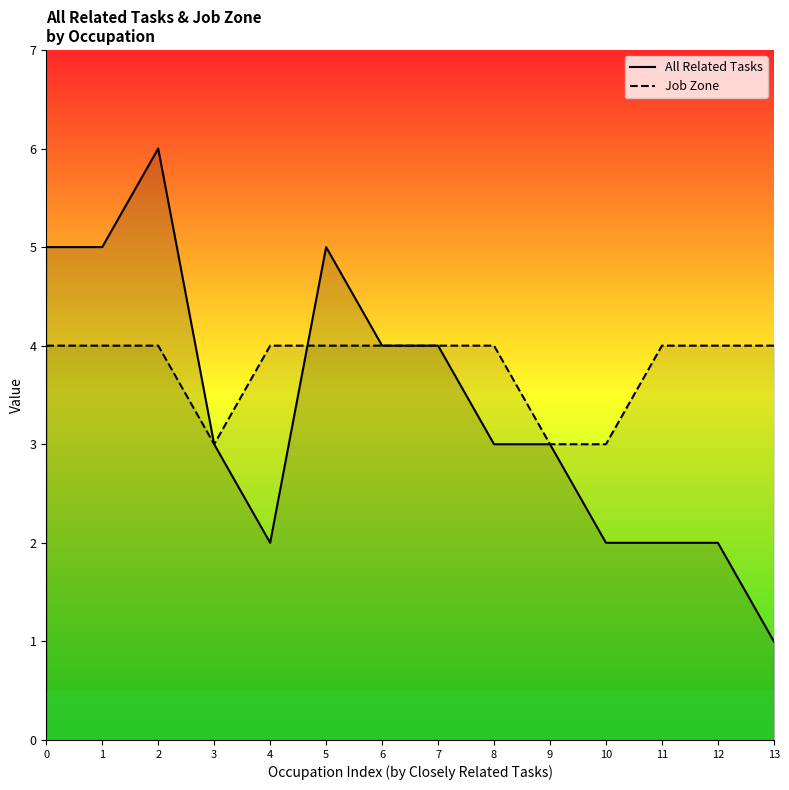

Reading left to right, transcribe all the data shown in this chart.

All Related Tasks: 0=5	1=5	2=6	3=3	4=2	5=5	6=4	7=4	8=3	9=3	10=2	11=2	12=2	13=1
Job Zone: 0=4	1=4	2=4	3=3	4=4	5=4	6=4	7=4	8=4	9=3	10=3	11=4	12=4	13=4